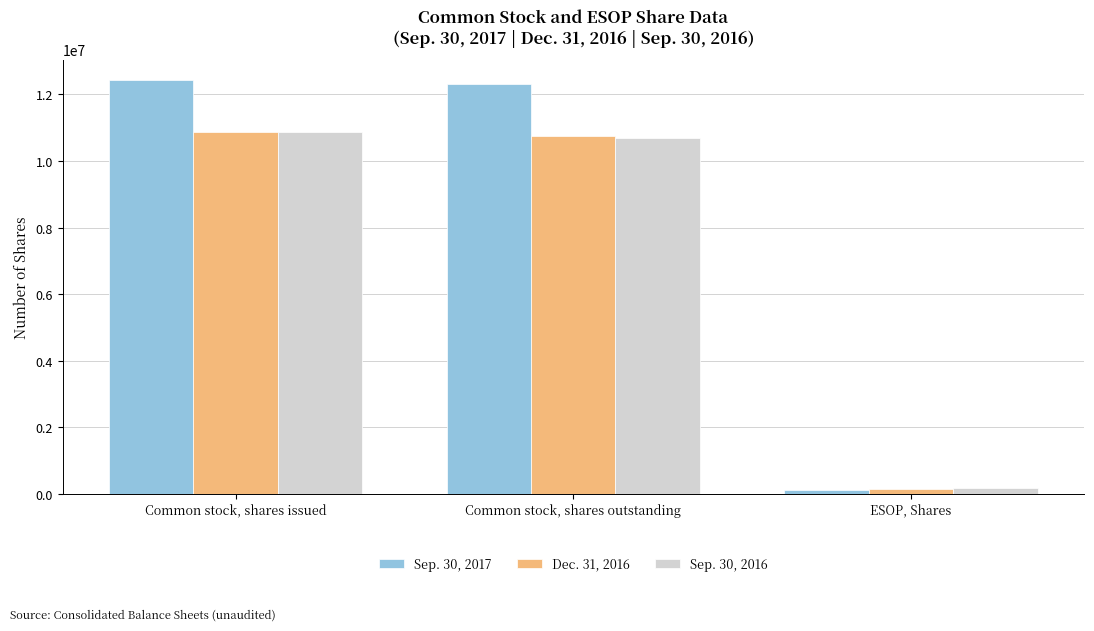

What is the spread (max minus min) of values at ESOP, Shares?

39341